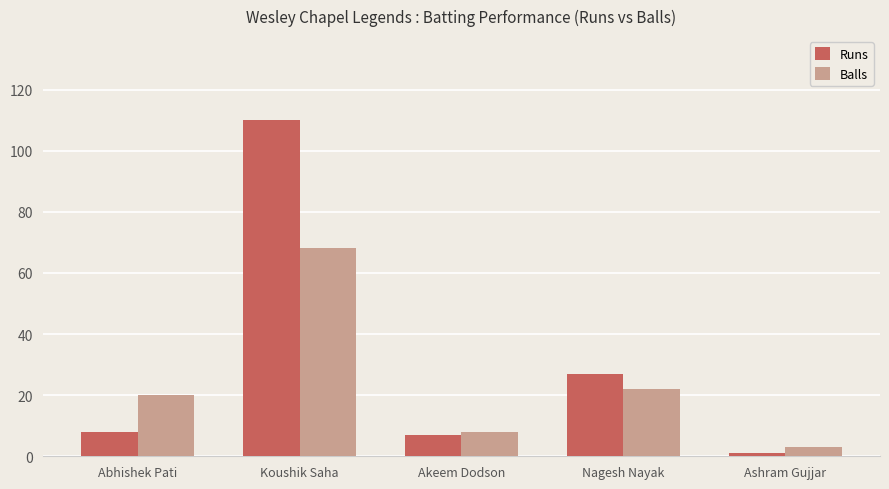

Does the chart contain any negative values?

No